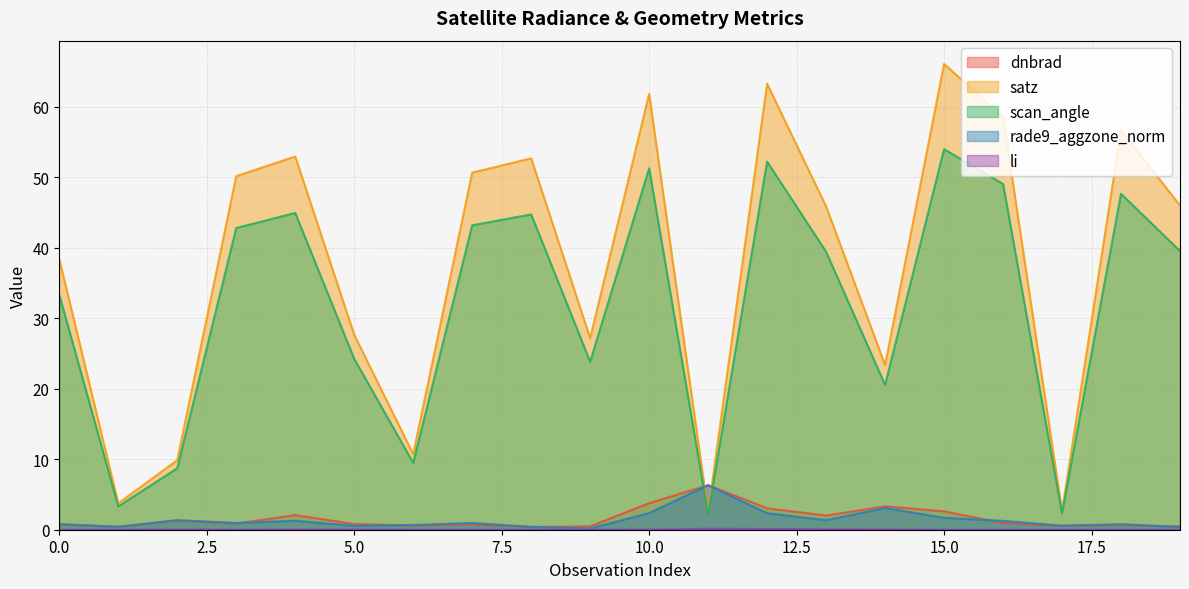

What is the sum of the satz values at 1 and 15?

69.8